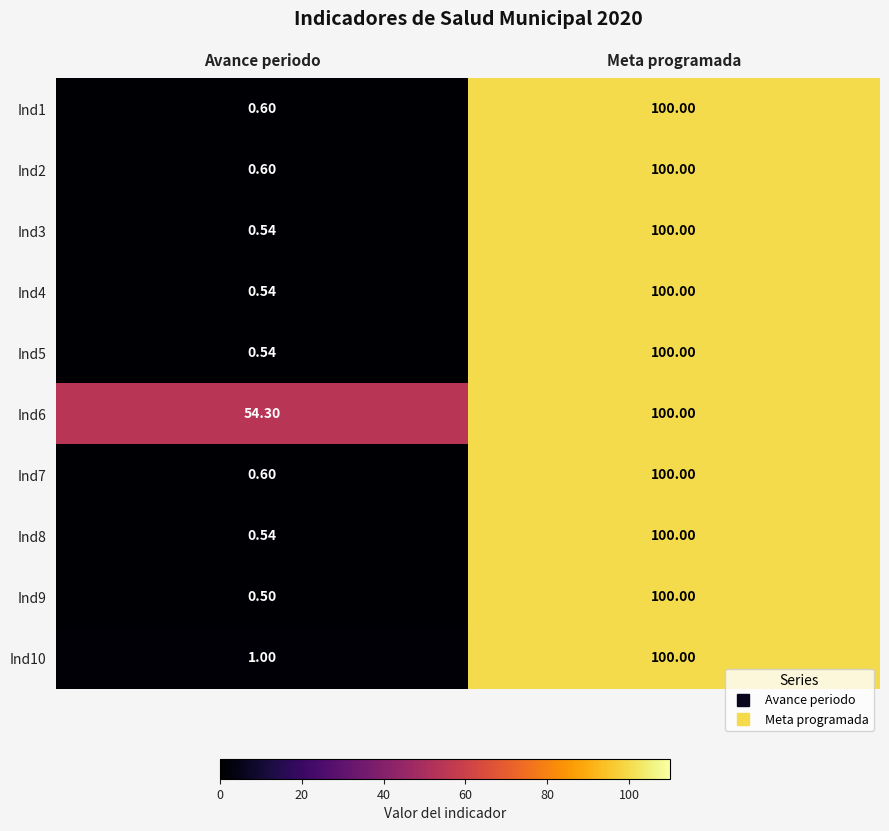

At which label is Ind9 closest to 50?

Avance periodo